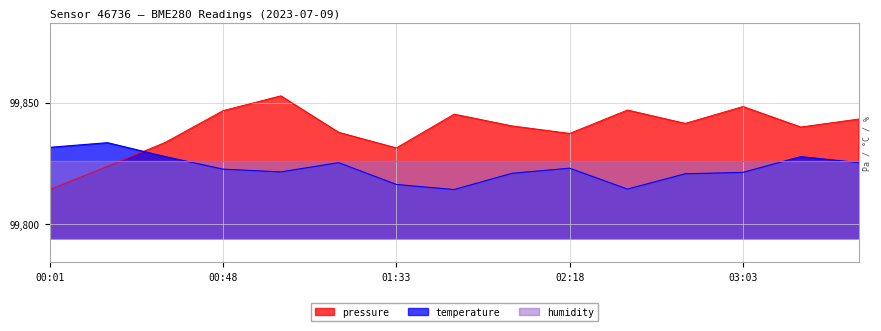

Rank the series by their maximum value, from lowest to highest.

humidity, temperature, pressure